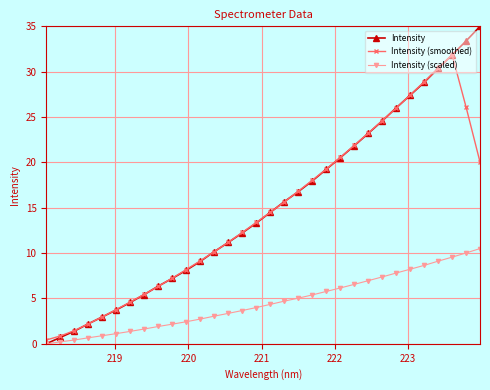

What are all the series names shown in the legend?

Intensity, Intensity (smoothed), Intensity (scaled)